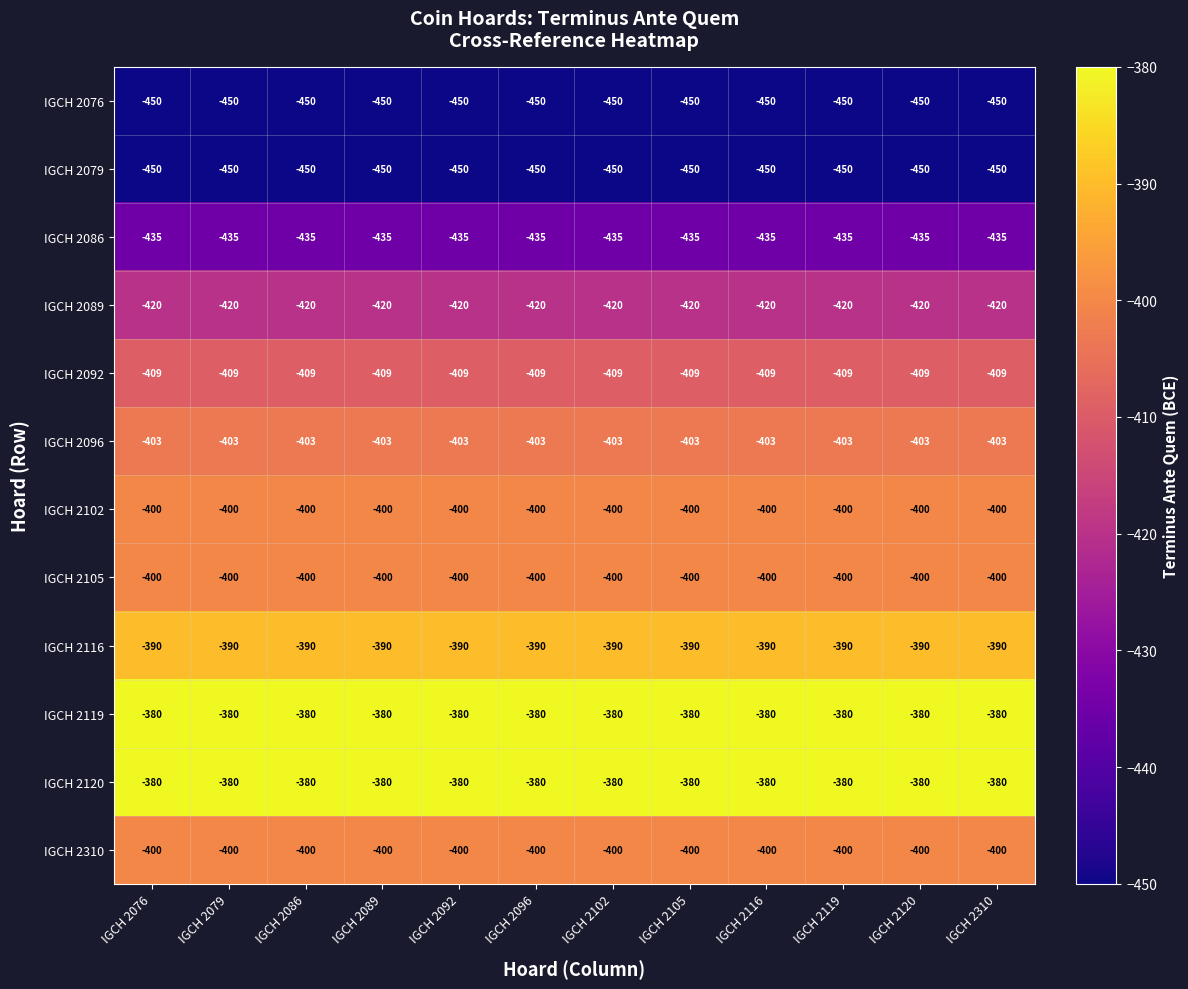

What is the total value across all series at IGCH 2086?

-4917